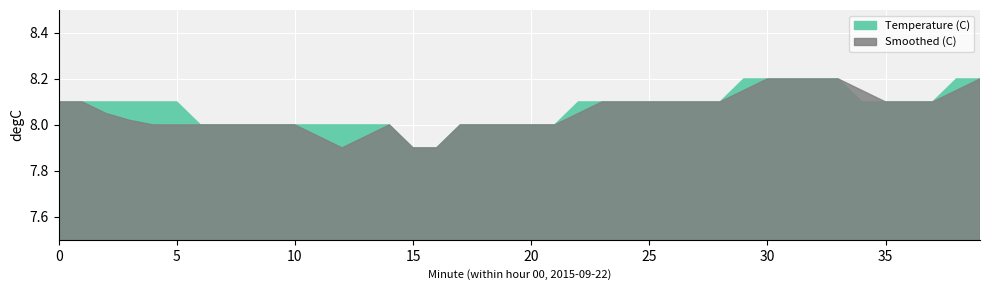

True or false: Temperature (C) and Smoothed (C) intersect in this chart.

False